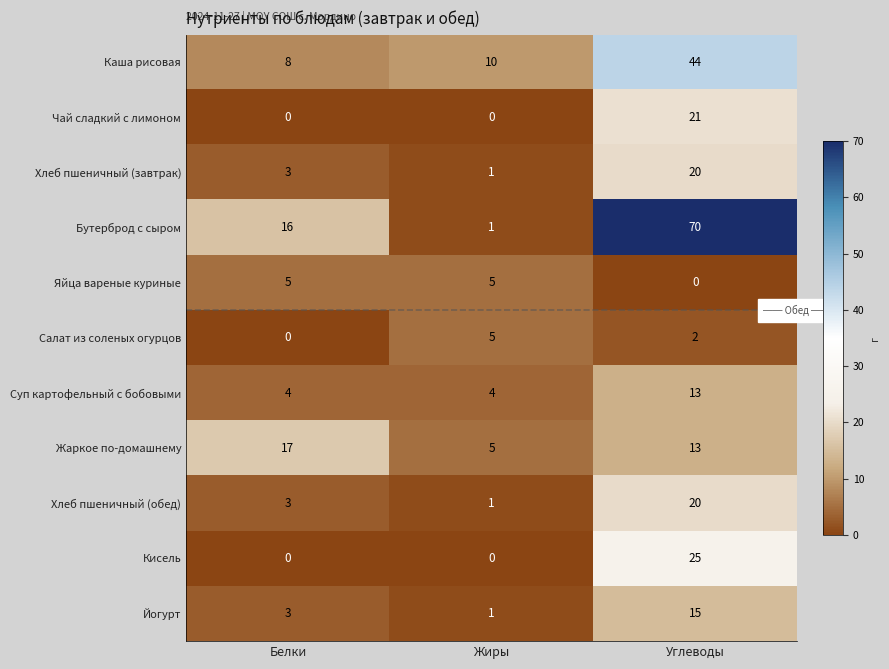

What is the average value of the Суп картофельный с бобовыми series?

7